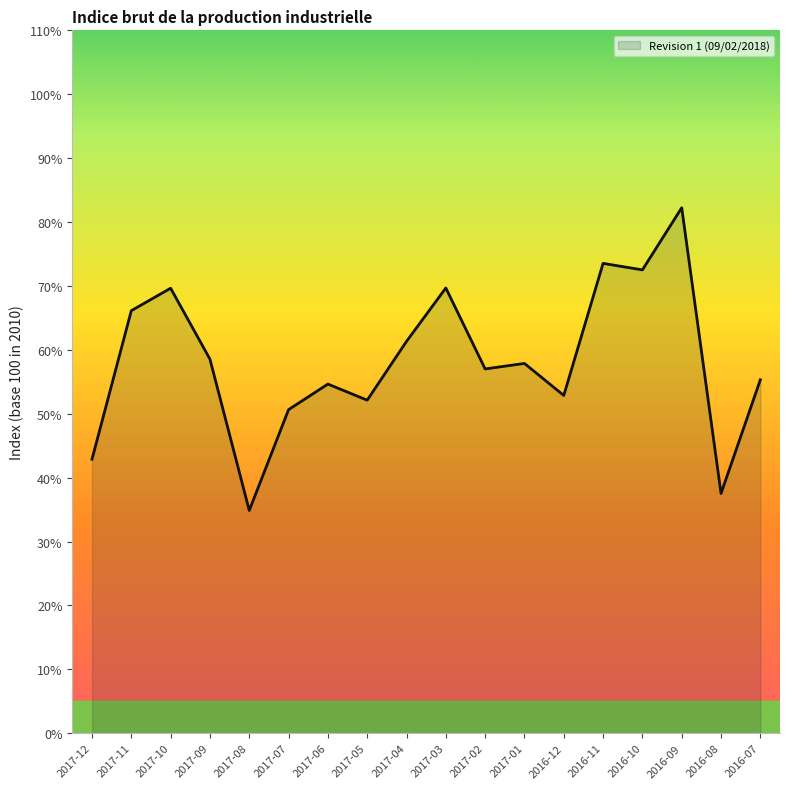

What is the label of the 12th point from the left?

2017-01